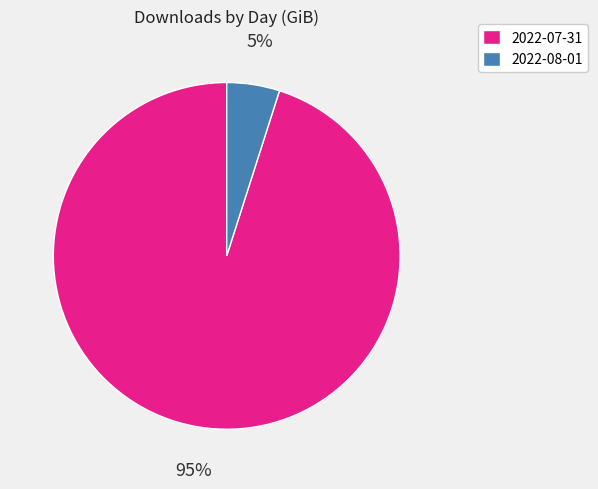

Which has a higher value, 2022-08-01 or 2022-07-31?

2022-07-31